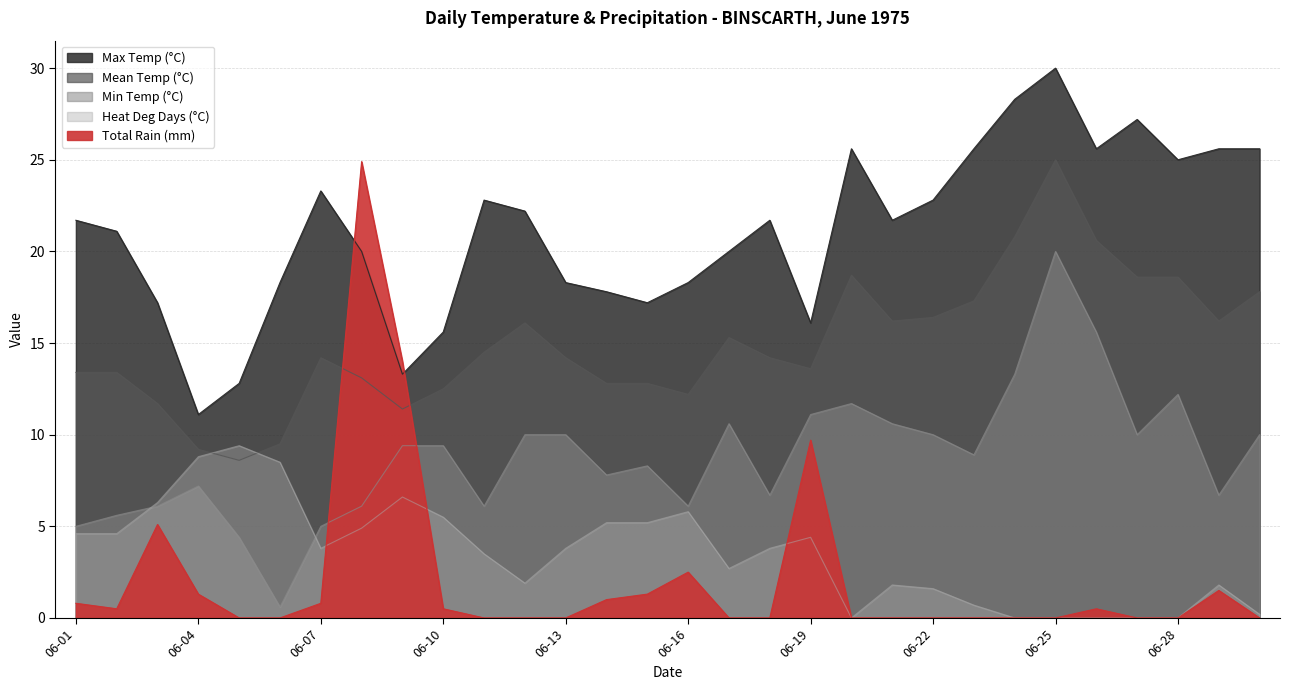

At which category does the chart reach its peak across all series?

06-25